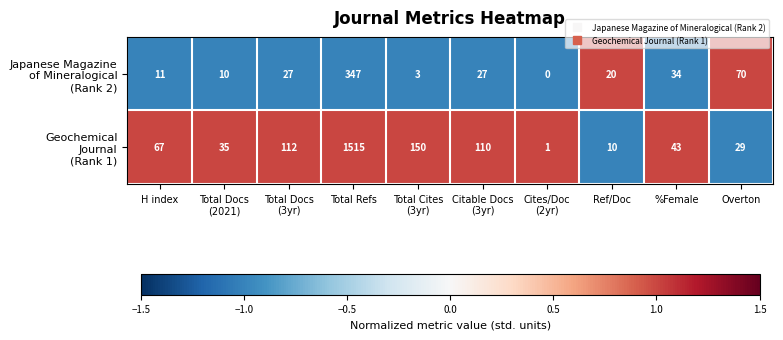

What is the greatest value displayed?

1515